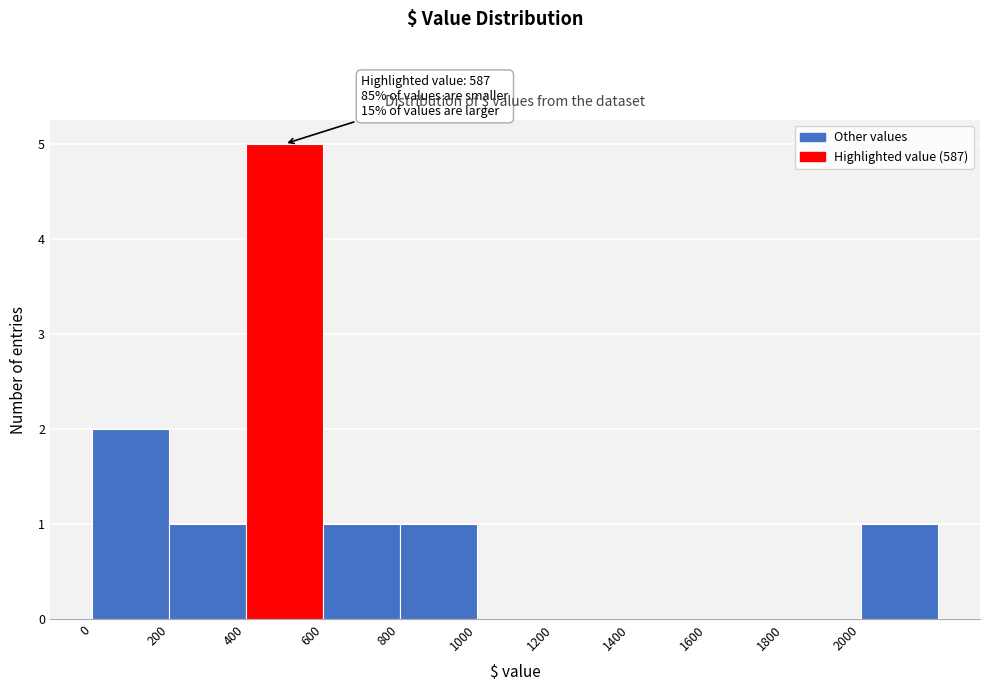

Over which range of the x-axis is the bar tallest?

400 to 600